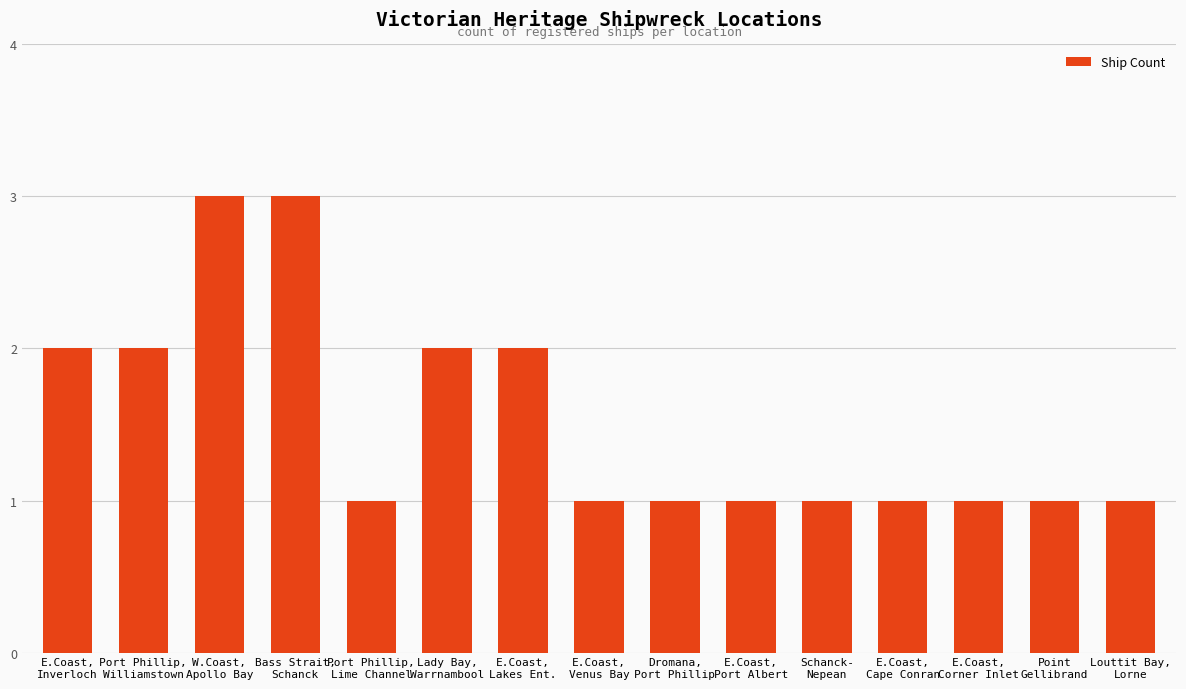

How many series are shown in this chart?

1